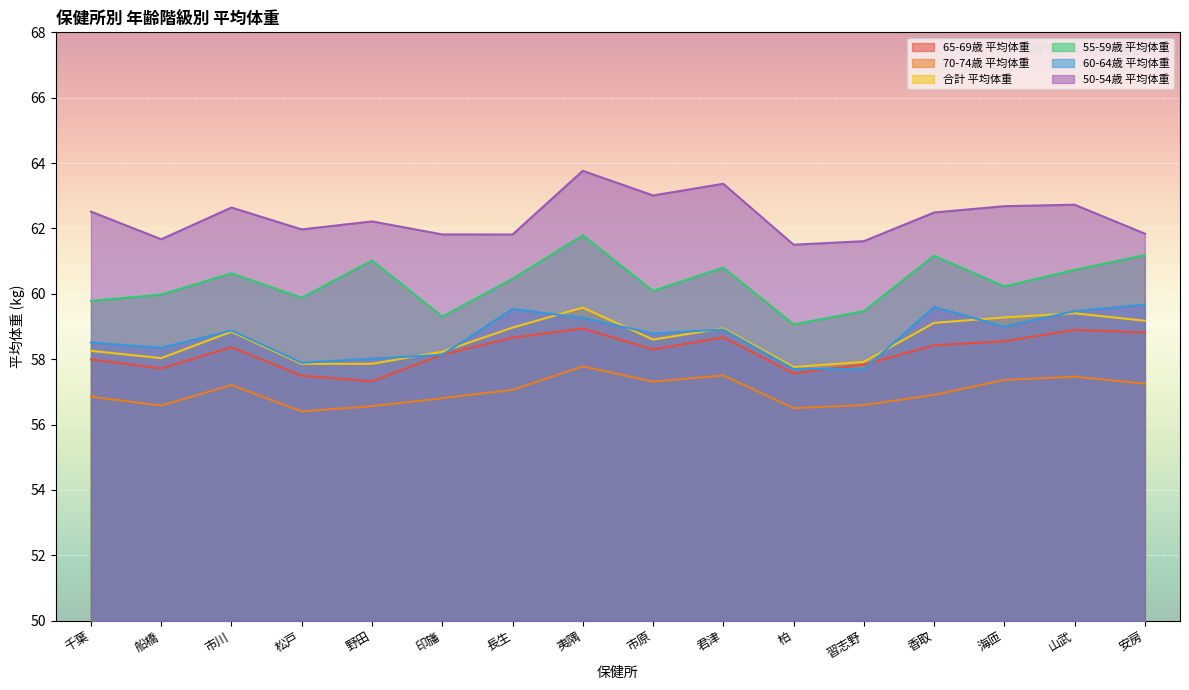

True or false: 55-59歳 平均体重 has a value of 89.3 at 香取.

False